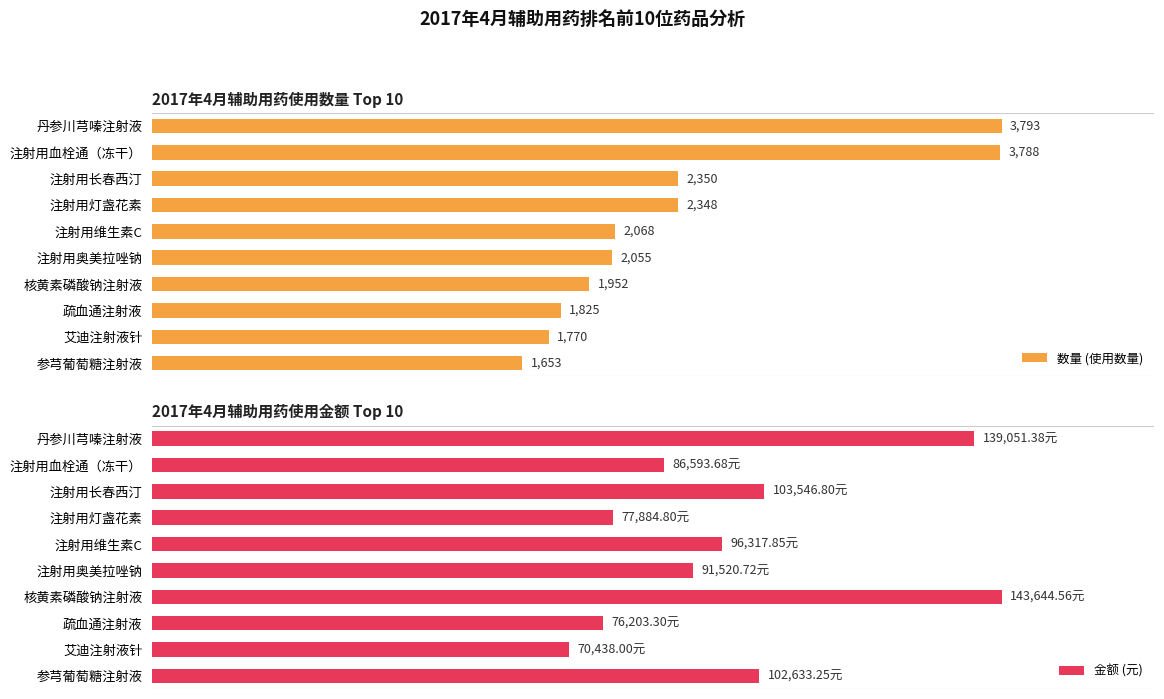

Where is 数量 (使用数量) nearest to the value 2723?

注射用长春西汀